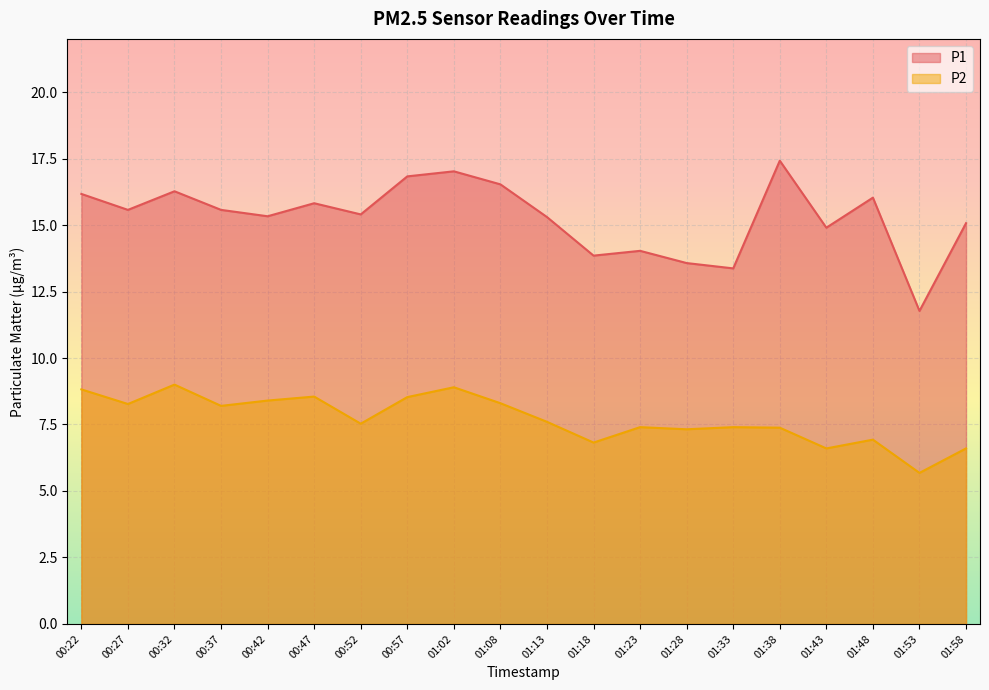

What is the label of the 4th point from the left?

00:37